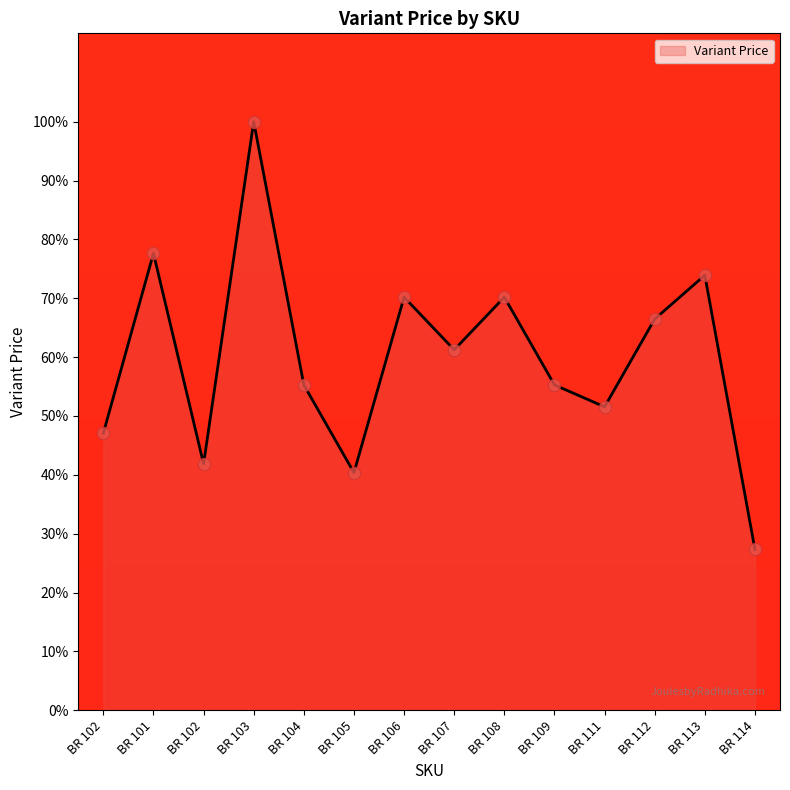

Approximately how many times larger is the value at BR 109 compared to BR 104?

1.0